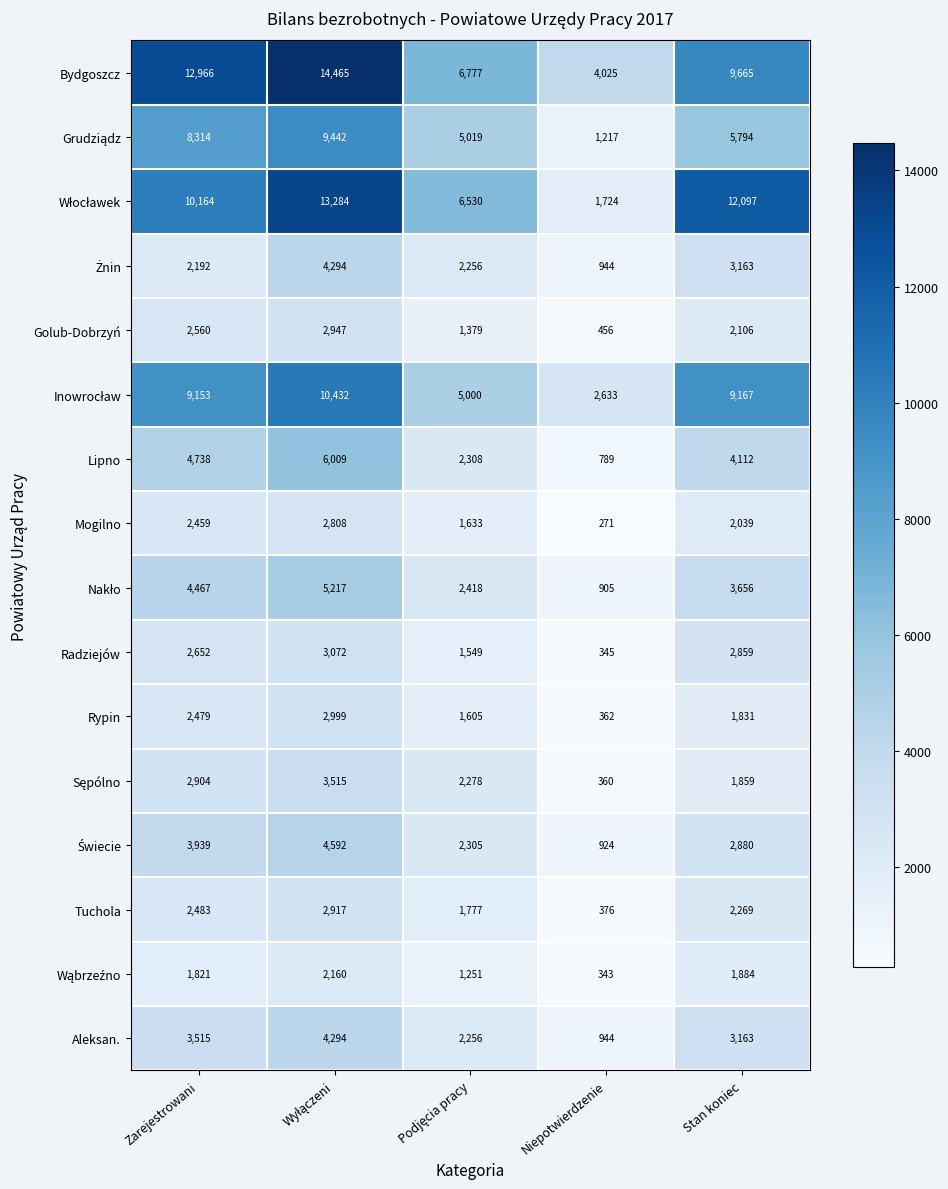

What is the total value across all series at Niepotwierdzenie?

16618